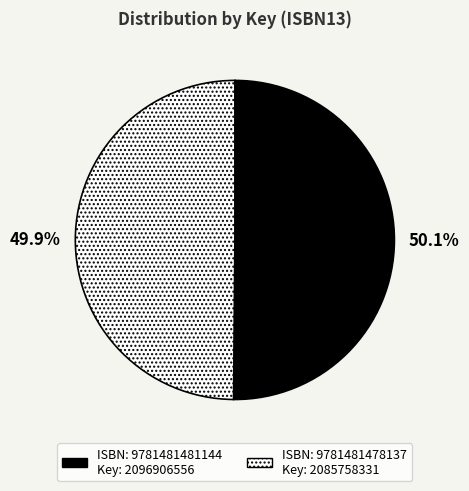

Count the number of slices in the pie.

2